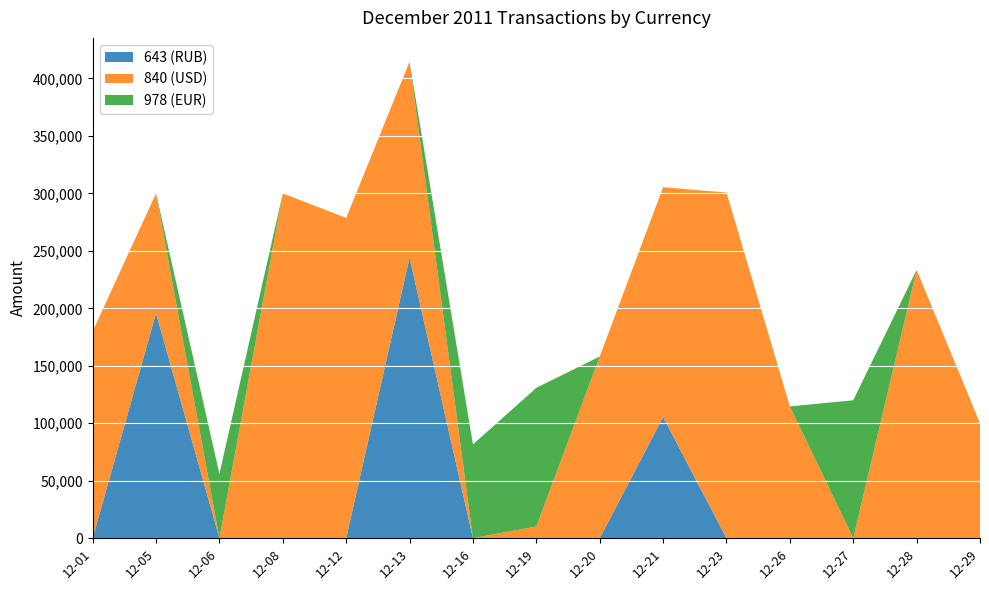

Reading left to right, what are all the values shown in this chart?

643 (RUB): 2011-12-01=0	2011-12-05=195656	2011-12-06=0	2011-12-08=0	2011-12-12=0	2011-12-13=244082	2011-12-16=0	2011-12-19=0	2011-12-20=0	2011-12-21=105400	2011-12-23=0	2011-12-26=0	2011-12-27=0	2011-12-28=0	2011-12-29=0
840 (USD): 2011-12-01=180000	2011-12-05=104344	2011-12-06=0	2011-12-08=300000	2011-12-12=278650	2011-12-13=170500	2011-12-16=0	2011-12-19=10200	2011-12-20=158083	2011-12-21=200000	2011-12-23=300768	2011-12-26=114651	2011-12-27=0	2011-12-28=233436	2011-12-29=100000
978 (EUR): 2011-12-01=0	2011-12-05=0	2011-12-06=56000	2011-12-08=0	2011-12-12=0	2011-12-13=0	2011-12-16=81600	2011-12-19=120636	2011-12-20=0	2011-12-21=0	2011-12-23=0	2011-12-26=0	2011-12-27=120000	2011-12-28=0	2011-12-29=0